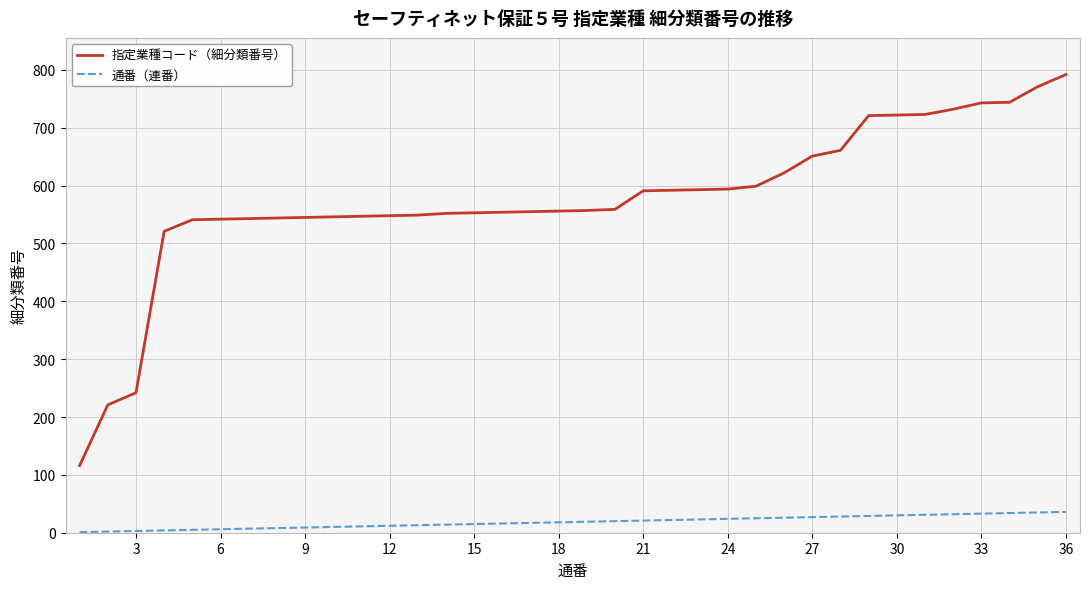

Which series has the largest total across all categories?

指定業種コード（細分類番号）